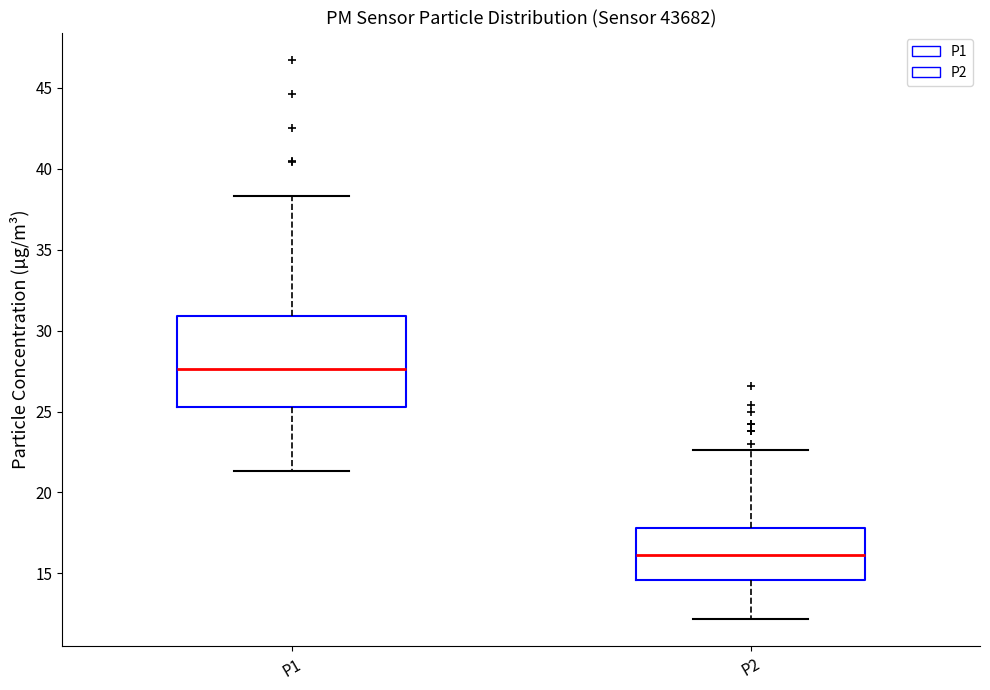

Where does the upper whisker of the box for P2 end on the y-axis? The values are not printed on the chart, so give them approximately, as read against the axis.

22.5